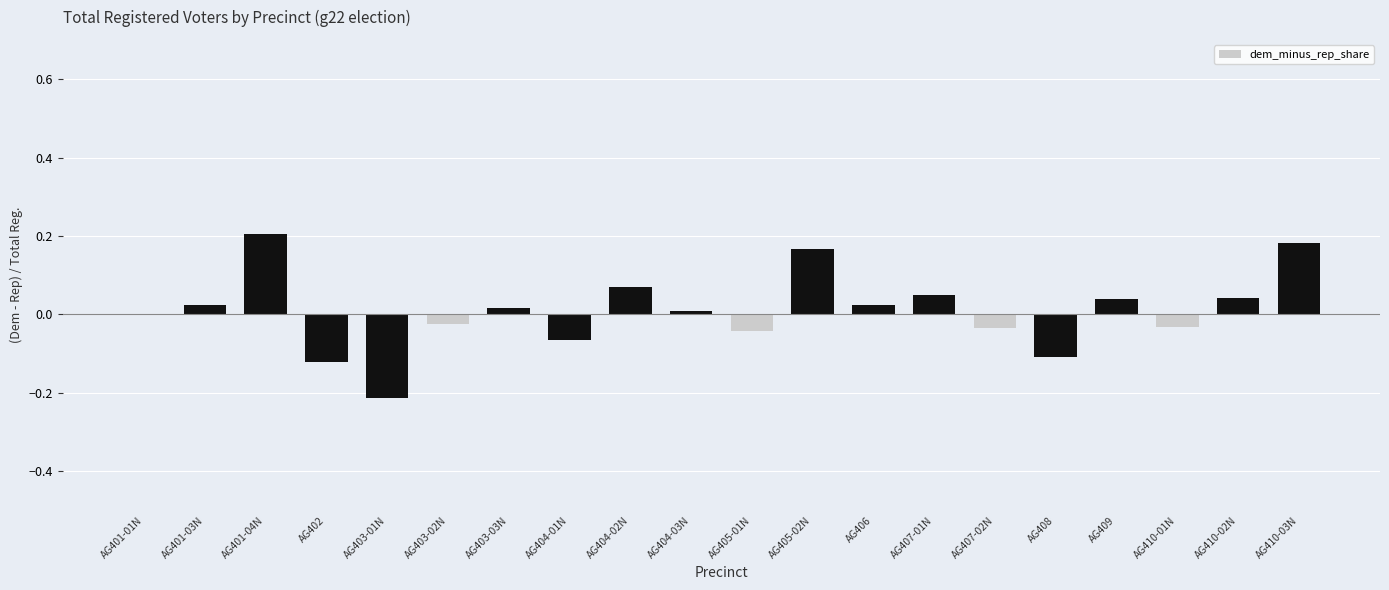

The value at AG405-02N is 0.2. True or false?

True